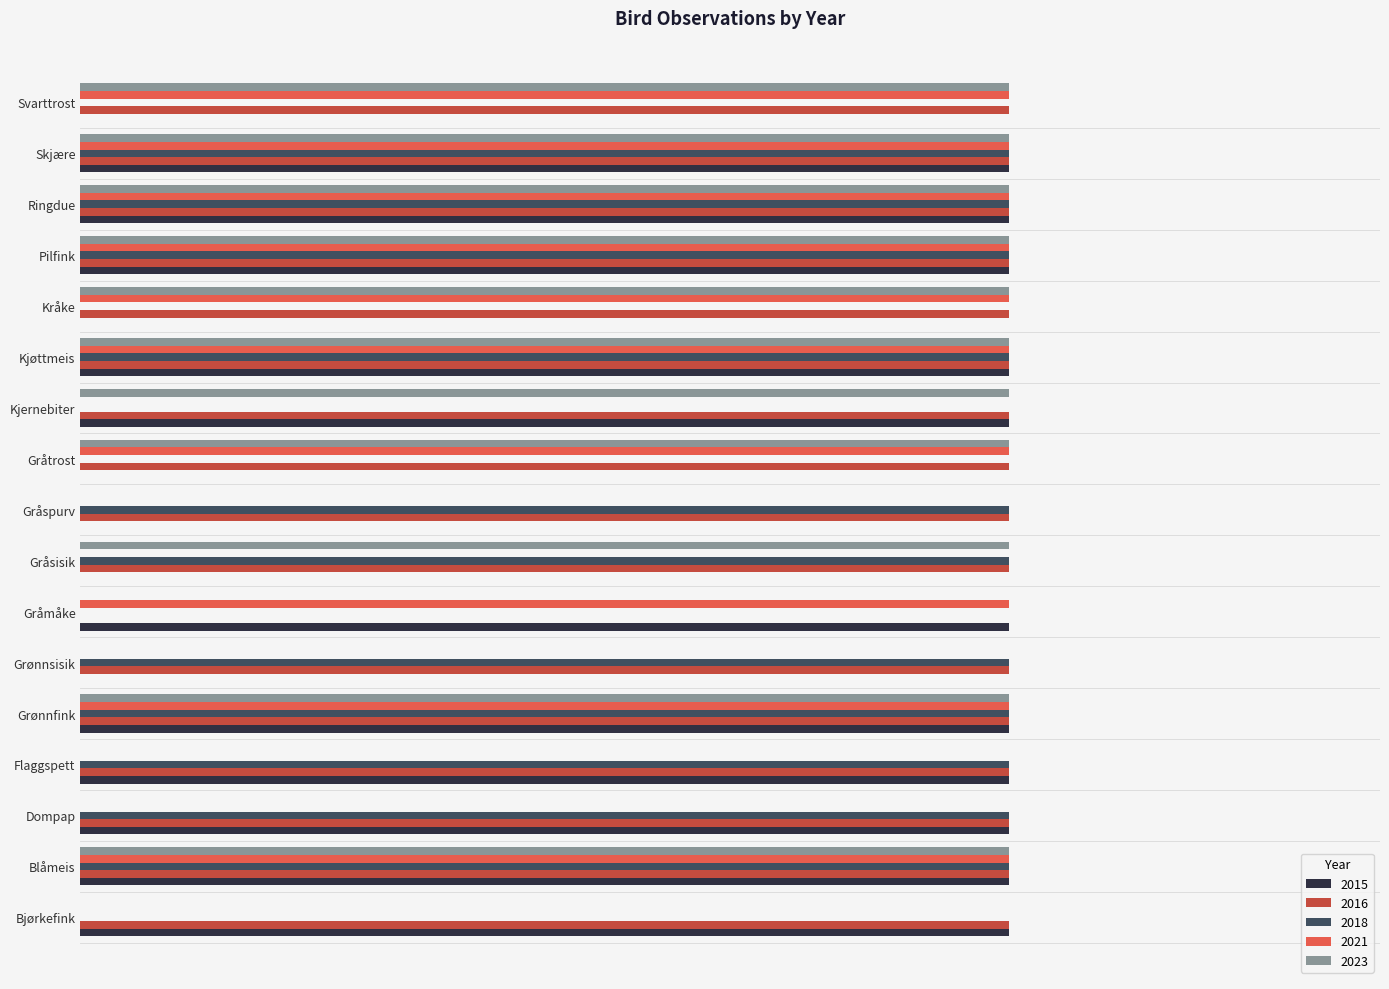

Which label corresponds to the largest value in the chart?

Bjørkefink